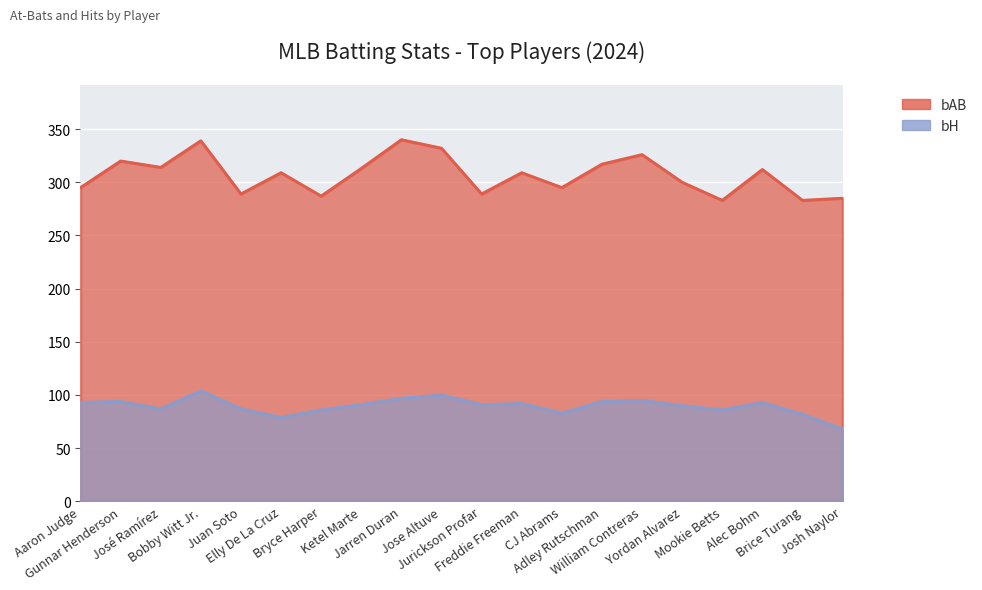

How many lines are shown in the chart?

2